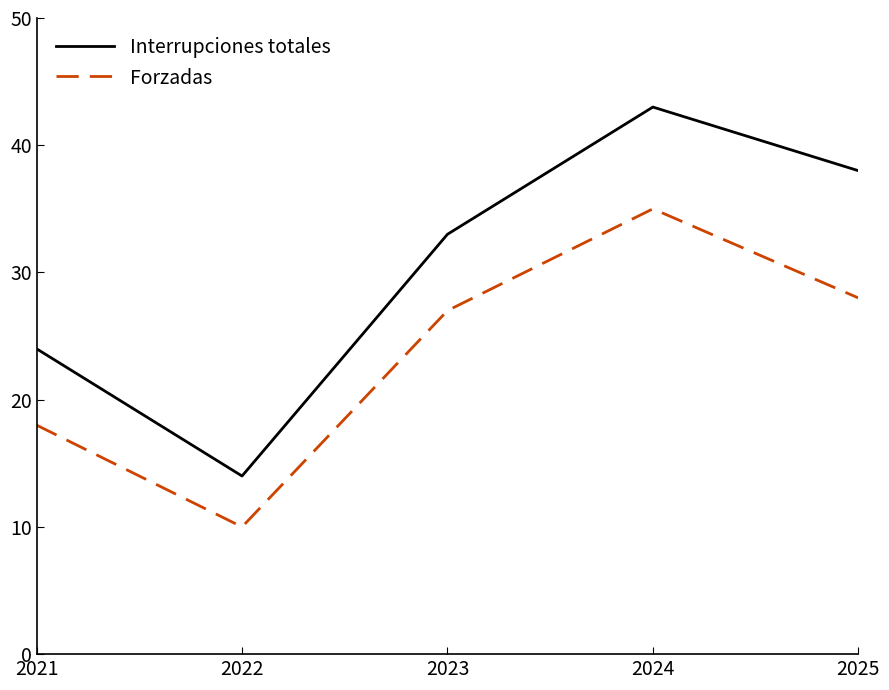

At which label is Interrupciones totales closest to 28?

2021